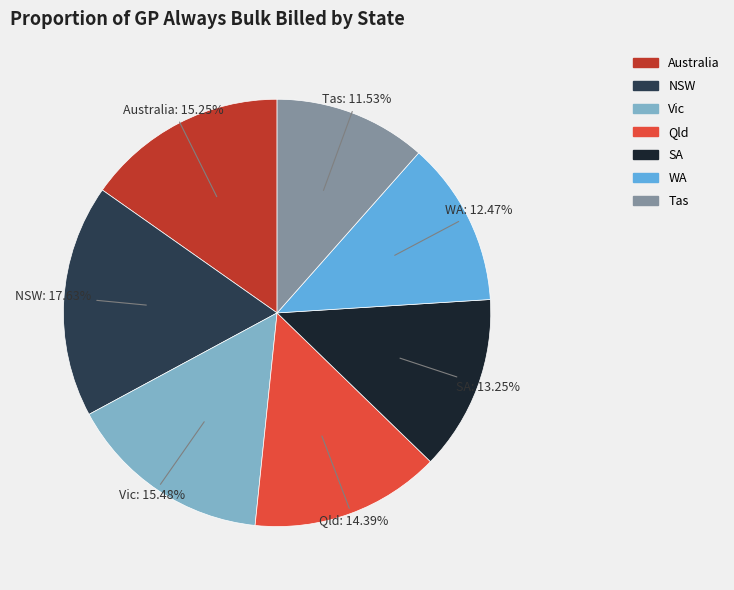

To the nearest percent, what is the difference between the Qld and WA slice percentages?

2%